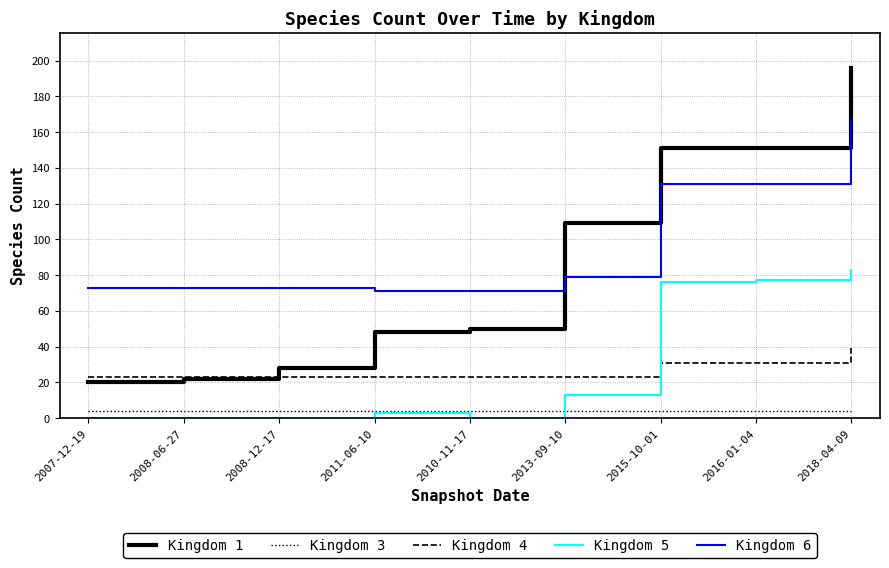

Which category has the highest value across all series?

2018-04-09